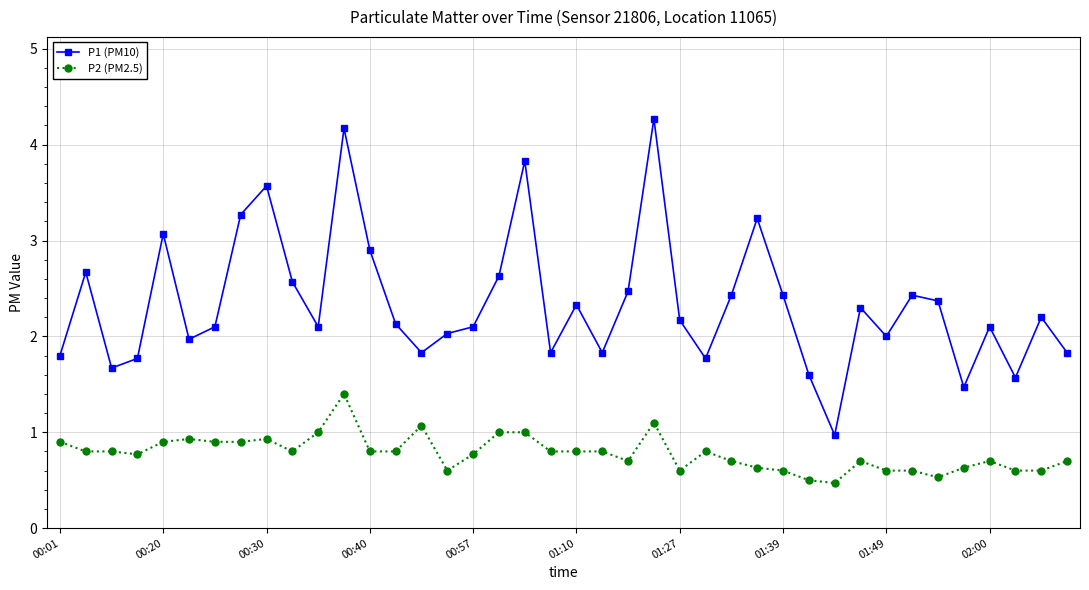

At how many categories does at least one series exceed 3?

7